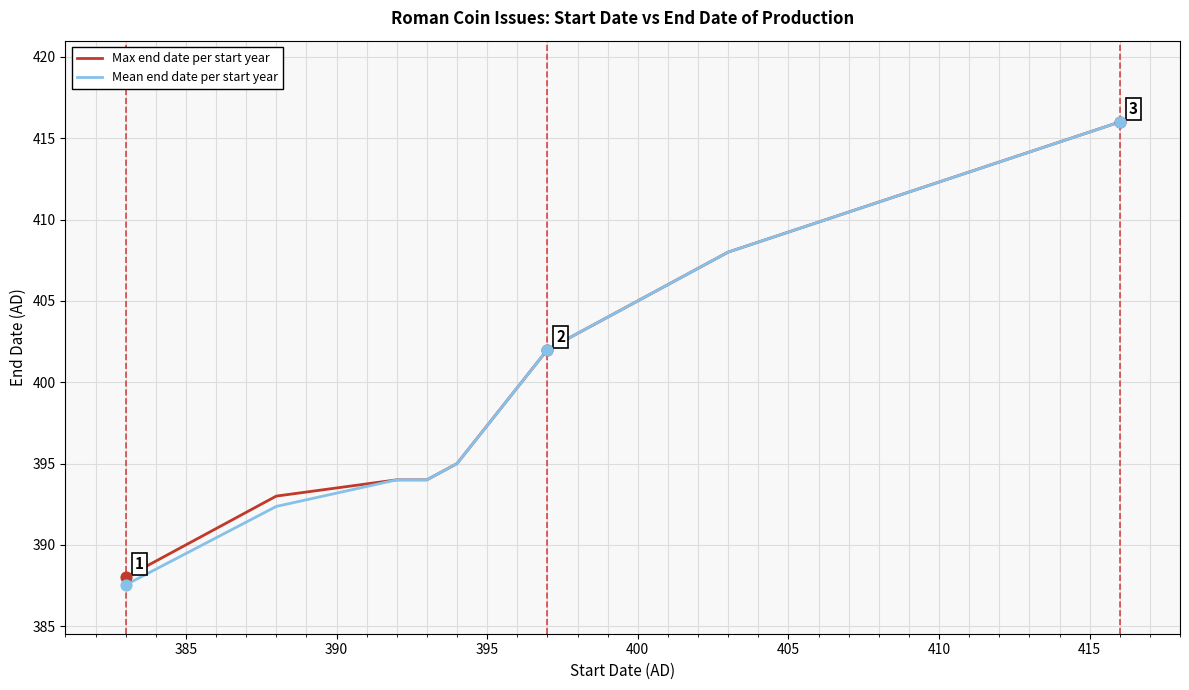

What is the maximum value for Mean end date per start year?

416.0